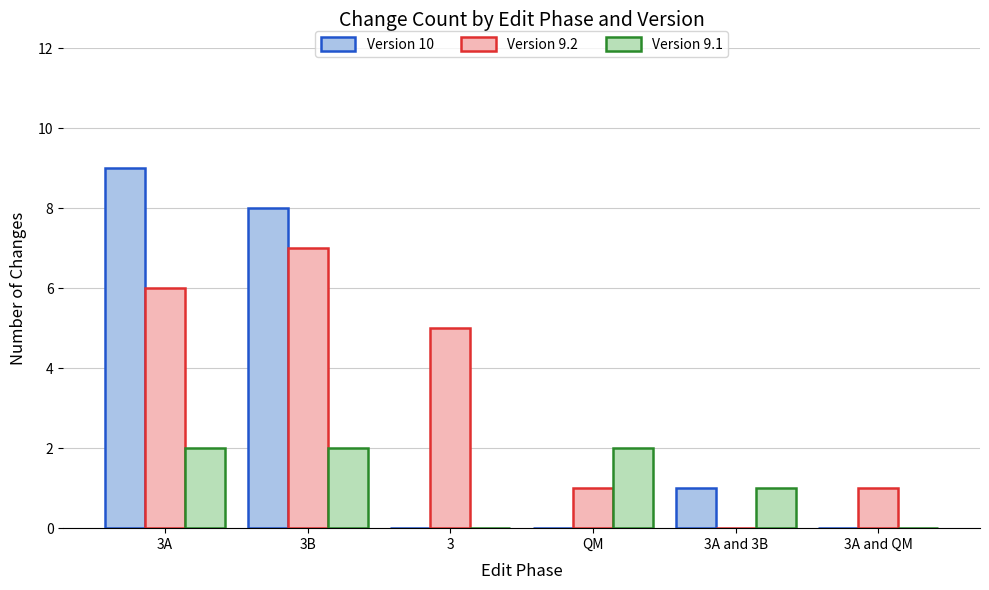

At which category does the chart reach its peak across all series?

3A